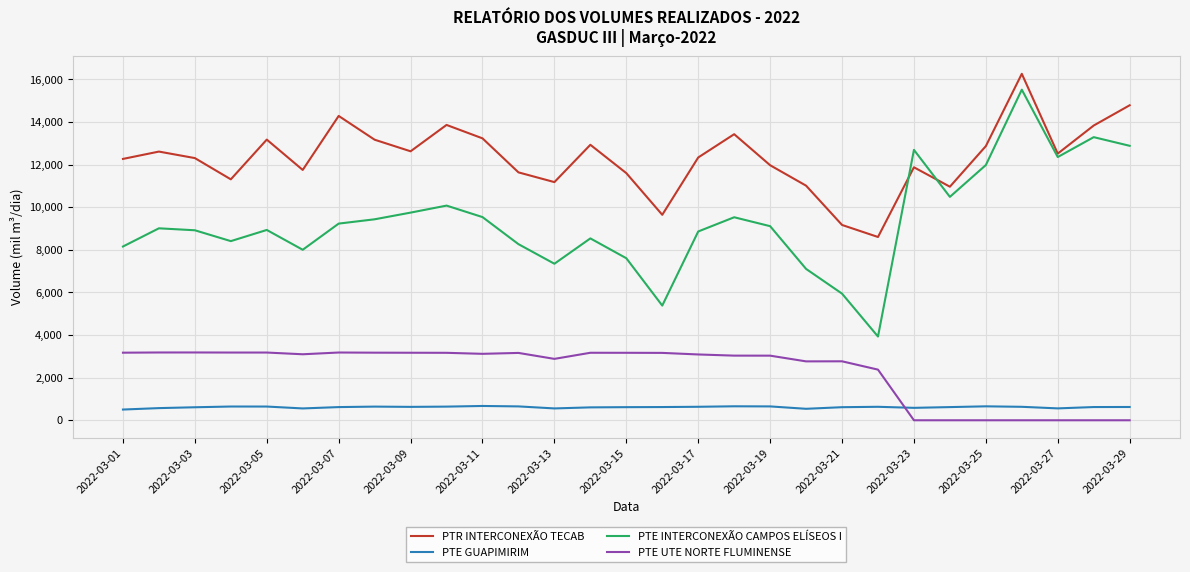

What is the average value of the PTE GUAPIMIRIM series?

613.5